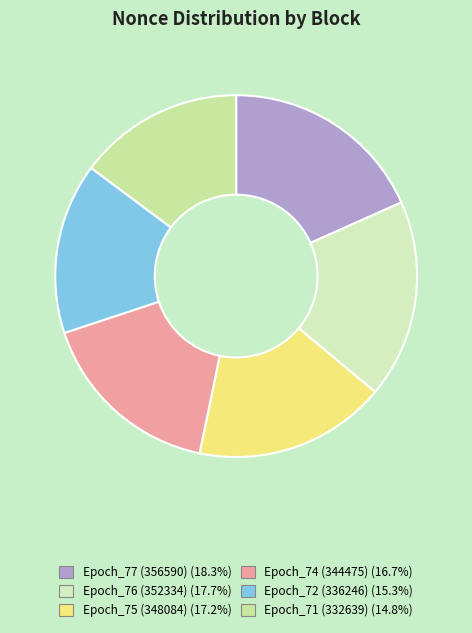

Does any single category account for the majority?

No